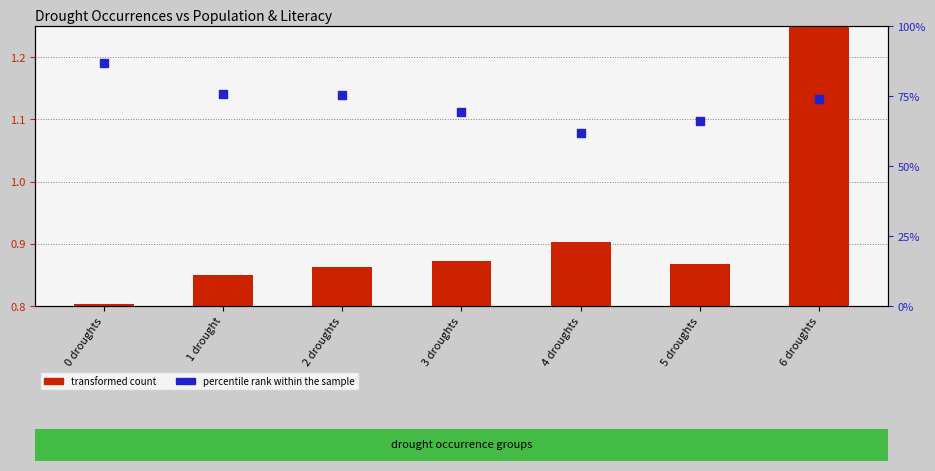

Which series contains the highest Y value?

percentile rank within the sample